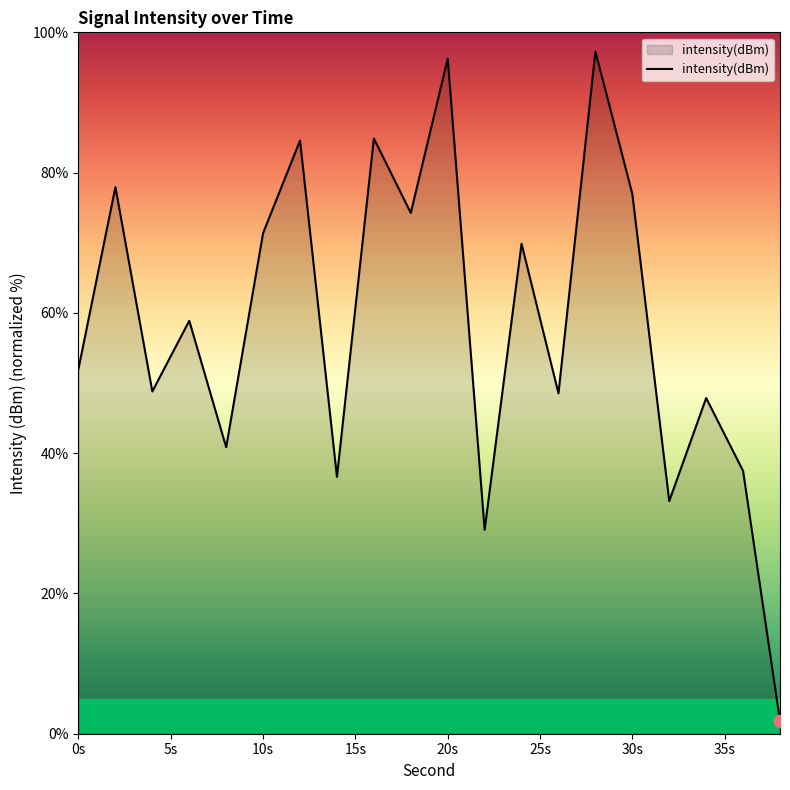

What is the difference between the maximum and minimum values?

95.5